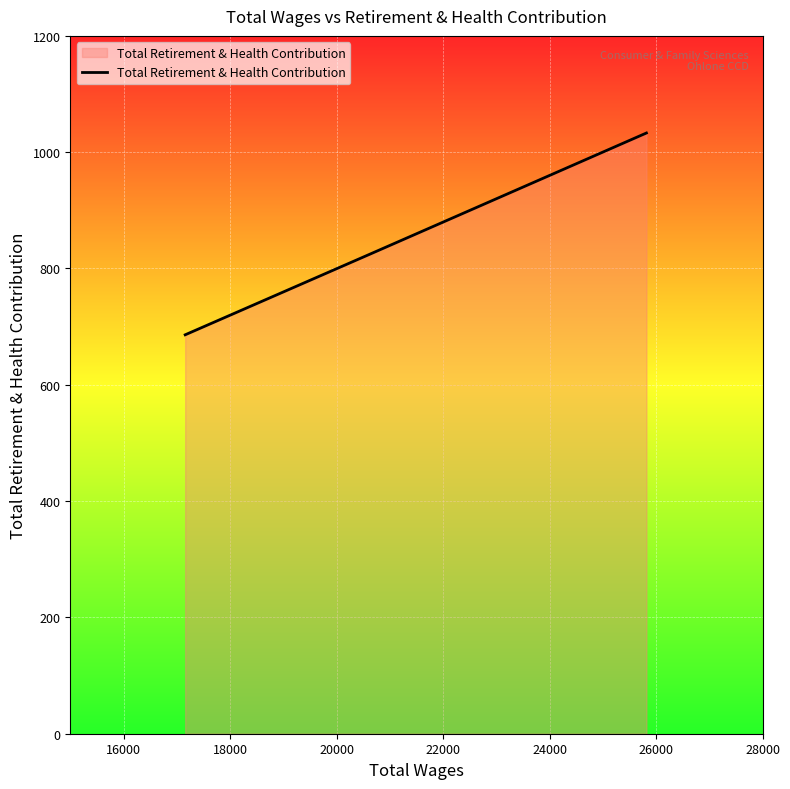

What is the greatest value displayed?

1033